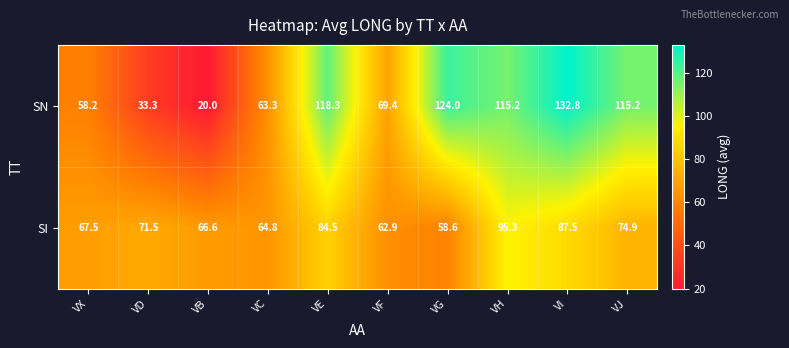

At which category does the chart reach its peak across all series?

VI